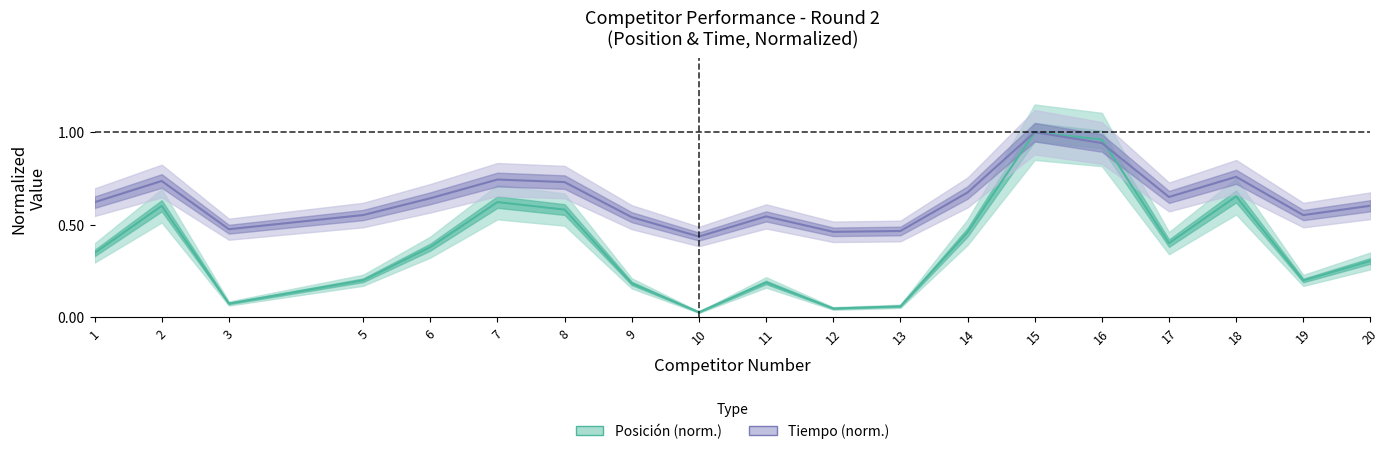

How many lines are shown in the chart?

2